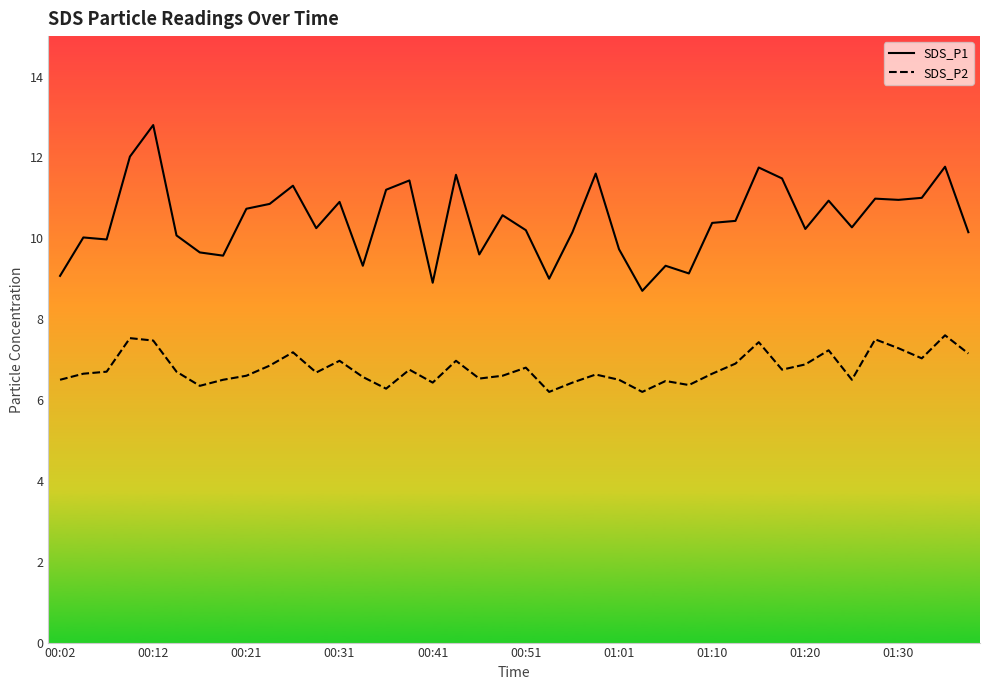

At 00:31, list the series in order from largest to smallest.

SDS_P1, SDS_P2